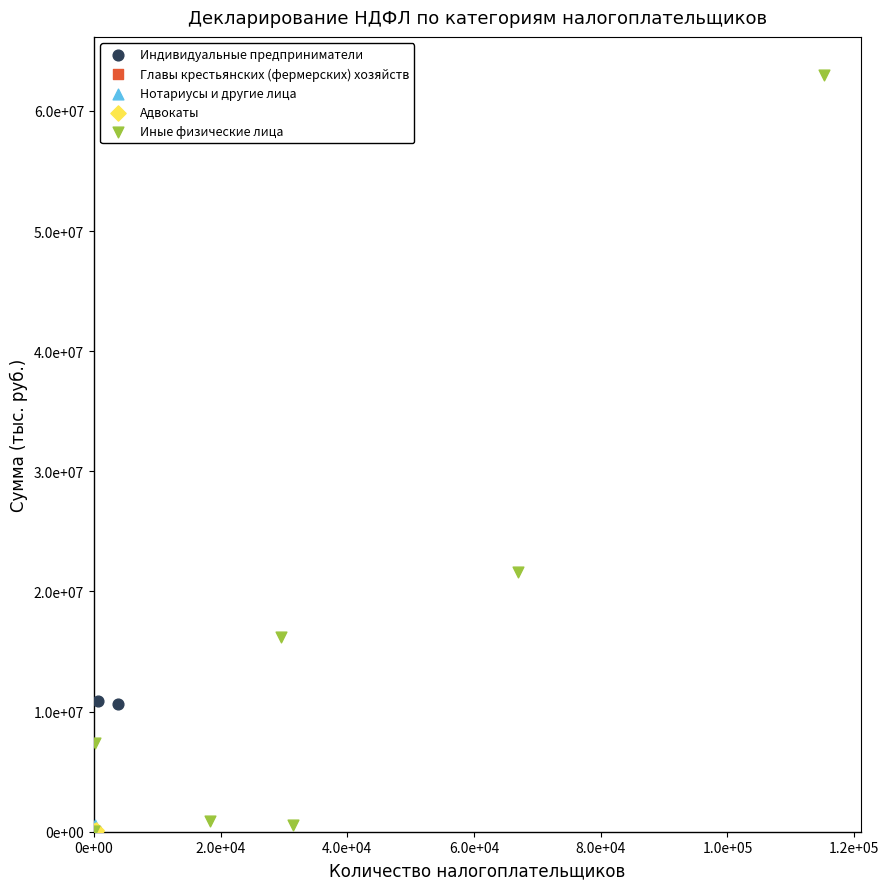

What are all the series names shown in the legend?

Индивидуальные предприниматели, Главы крестьянских (фермерских) хозяйств, Нотариусы и другие лица, Адвокаты, Иные физические лица